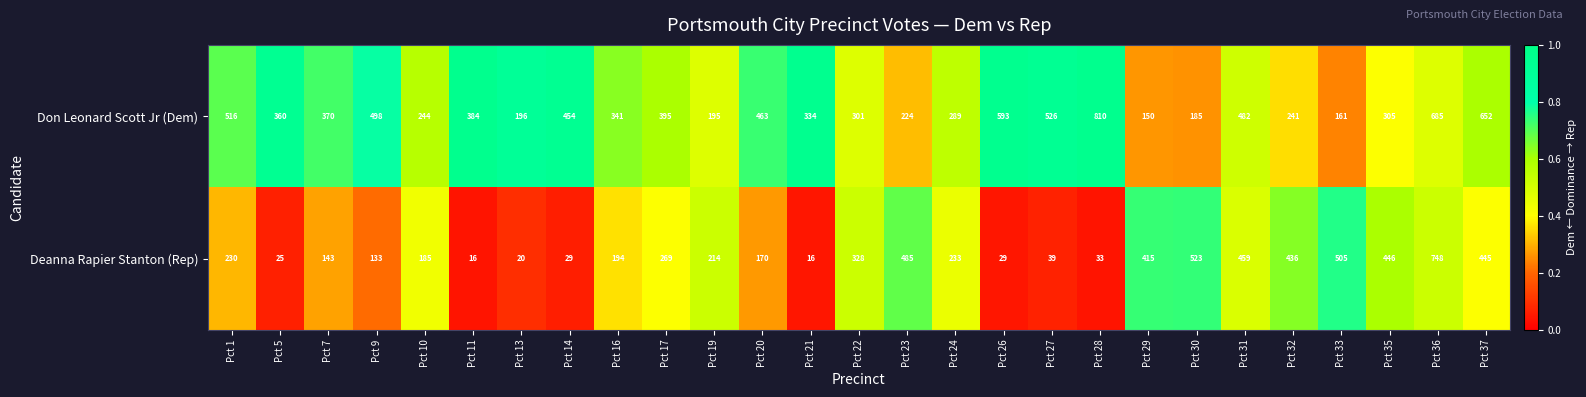

What is the sum of the Don Leonard Scott Jr (Dem) values at Pct 28 and Pct 19?

1005